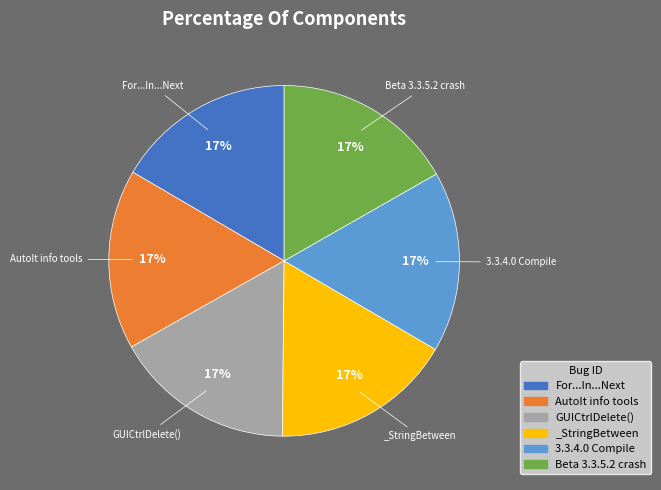

True or false: _StringBetween accounts for 17% of the total.

True